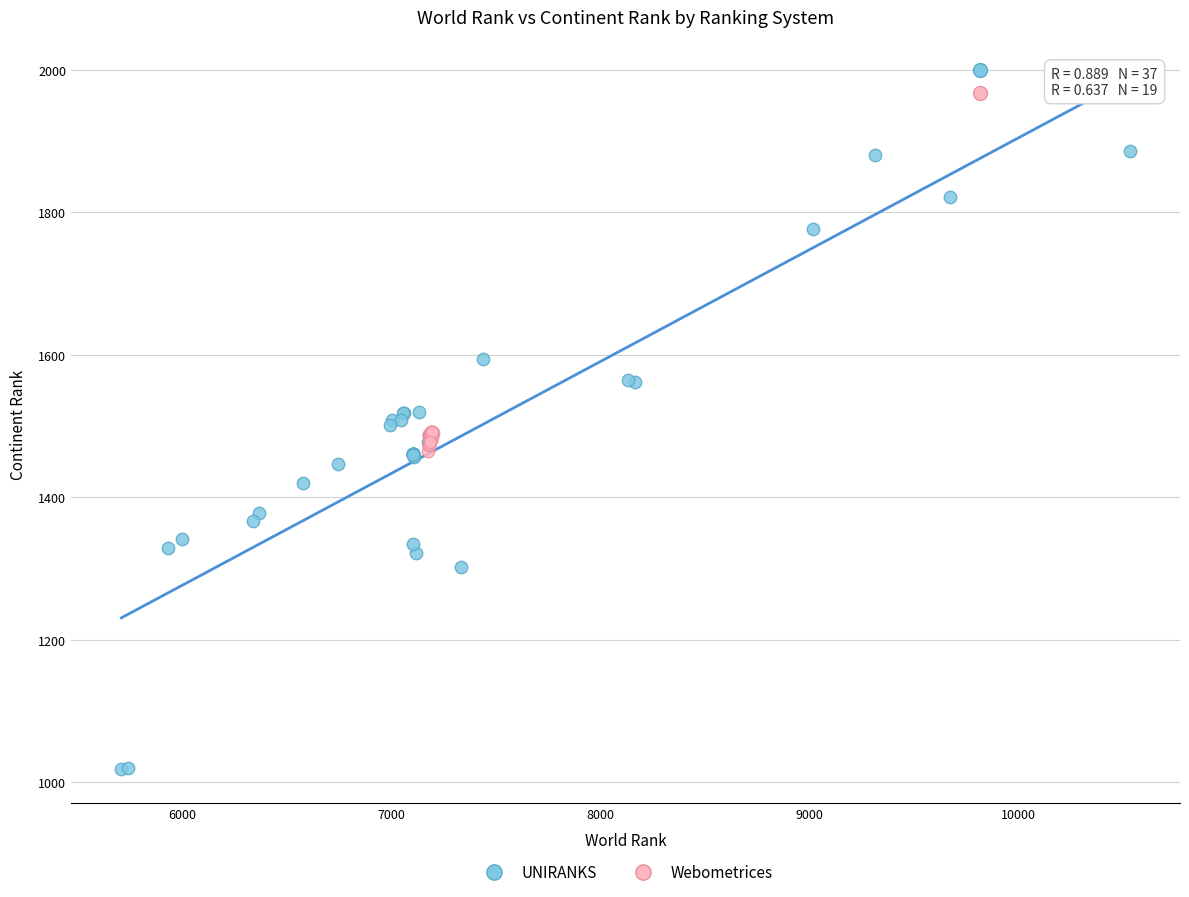

Which series contains the lowest Y value?

UNIRANKS